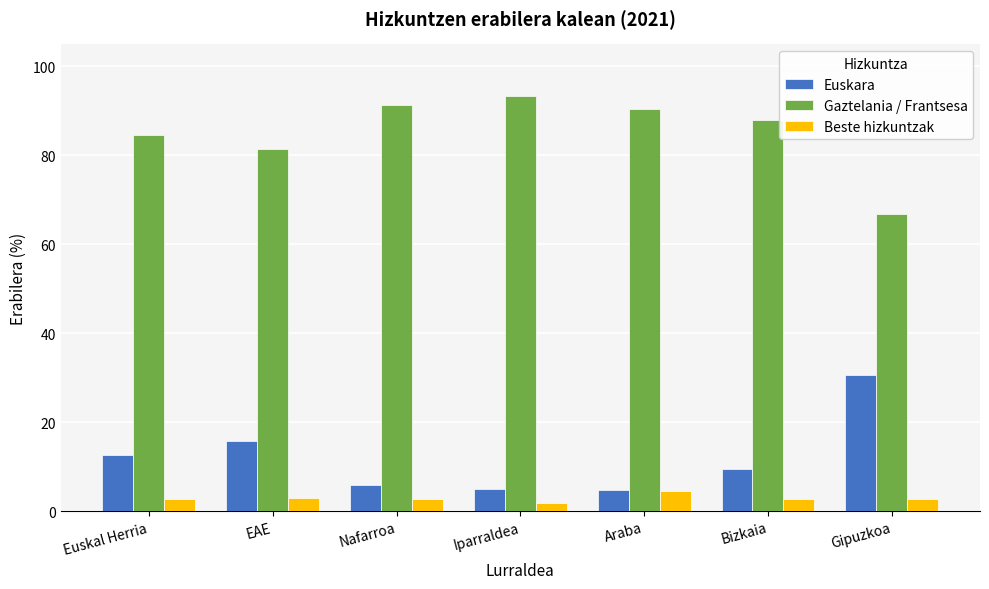

Is it true that Gaztelania / Frantsesa equals 133.9 at Araba?

False